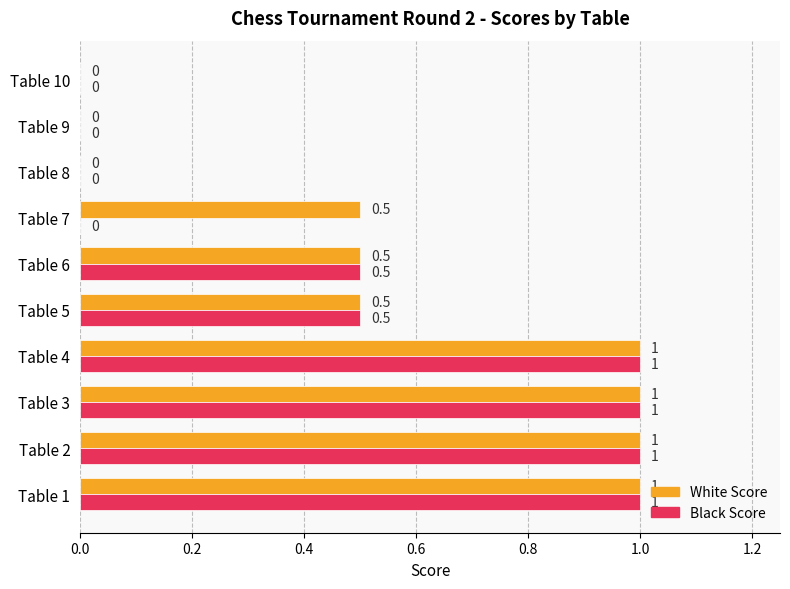

How many White Score values are between 0 and 1?

10